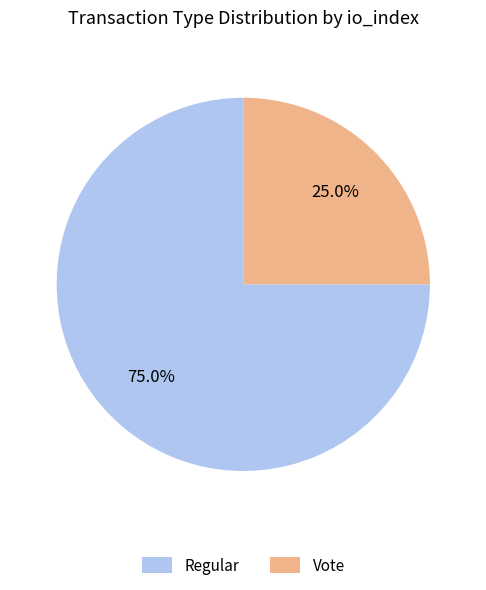

Count the number of slices in the pie.

2